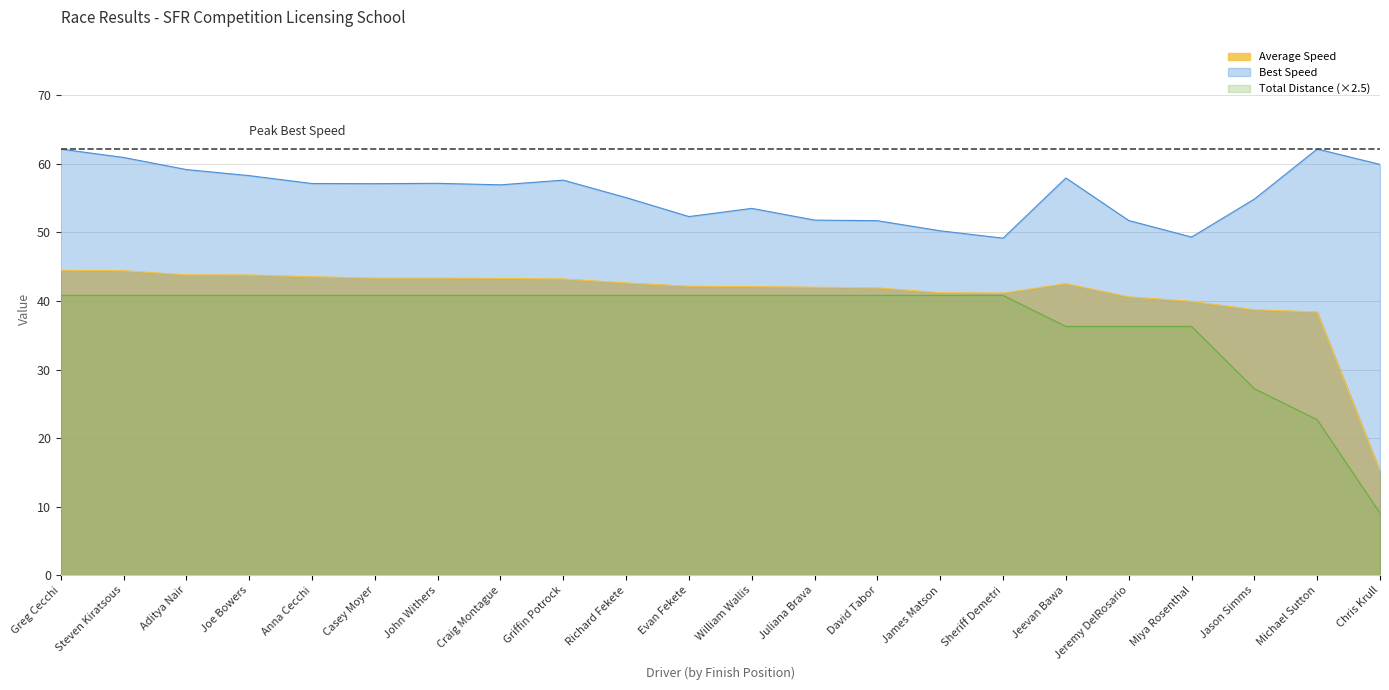

True or false: Best Lap time and Average Speed cross at least once.

False